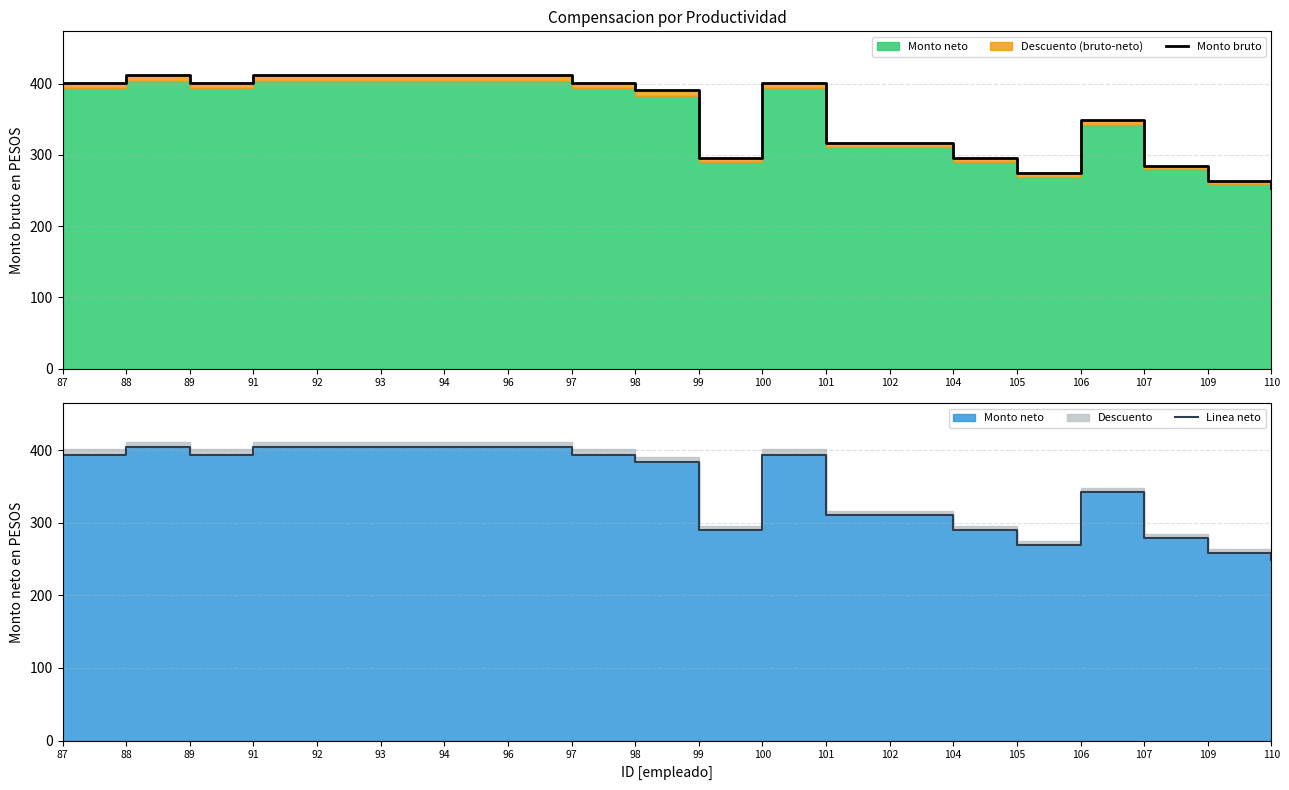

What is the difference between the highest and lowest values at 97?

7.7